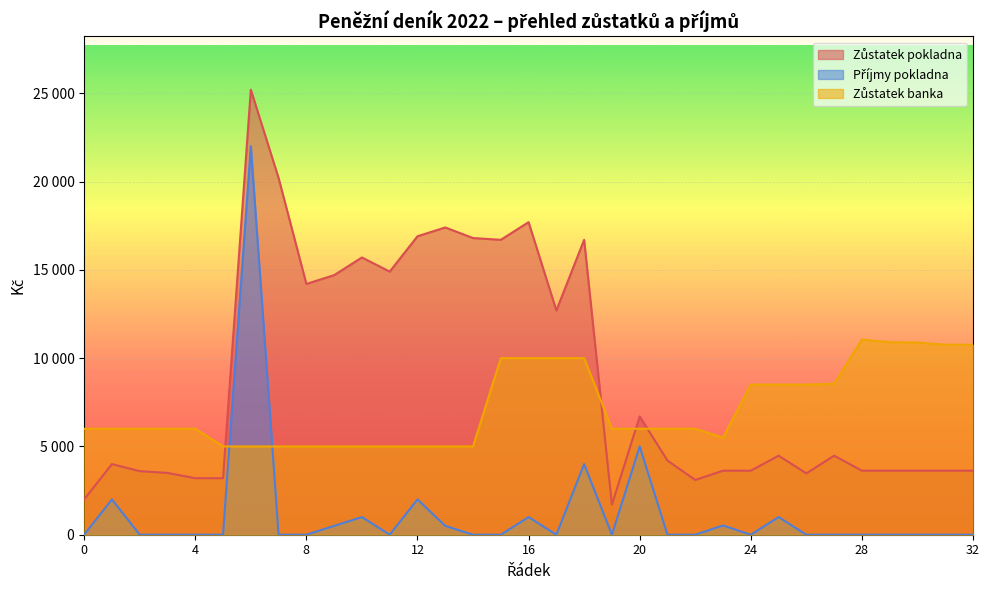

What is the difference between the second highest and second lowest values in the Příjmy pokladna series?

5000.0